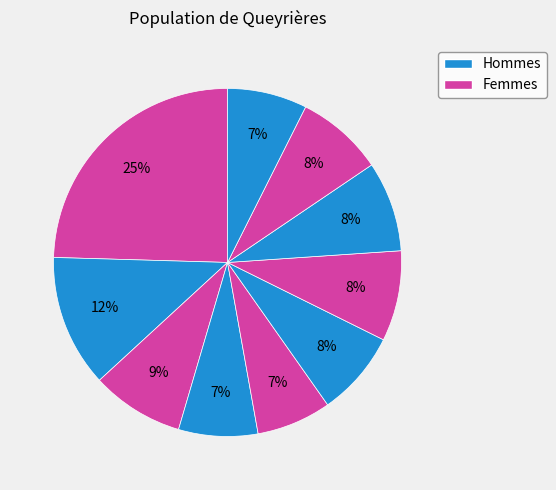

How many slices are in this pie chart?

10